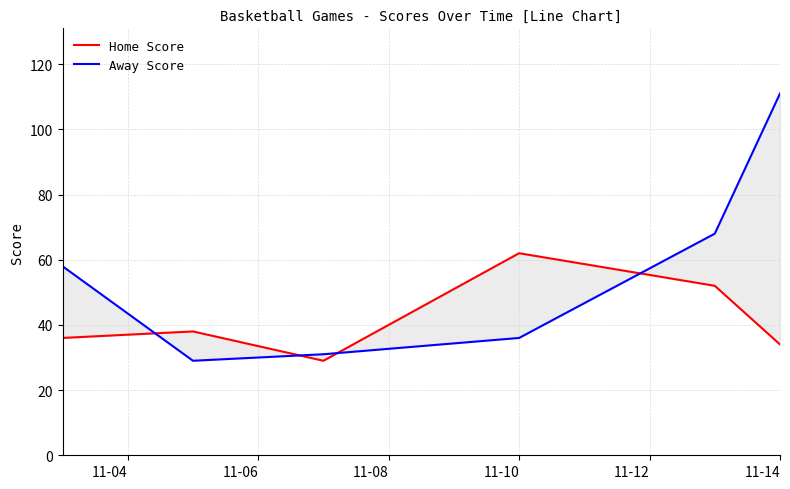

What is the difference between the maximum and second lowest values in the Away Score series?

80